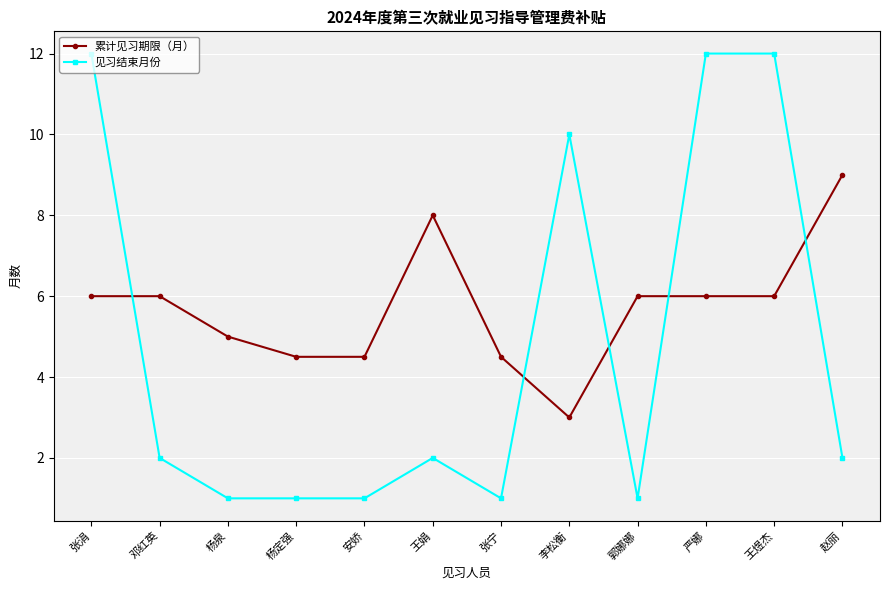

The value of 累计见习期限（月） at 杨定强 is 4.5. True or false?

True